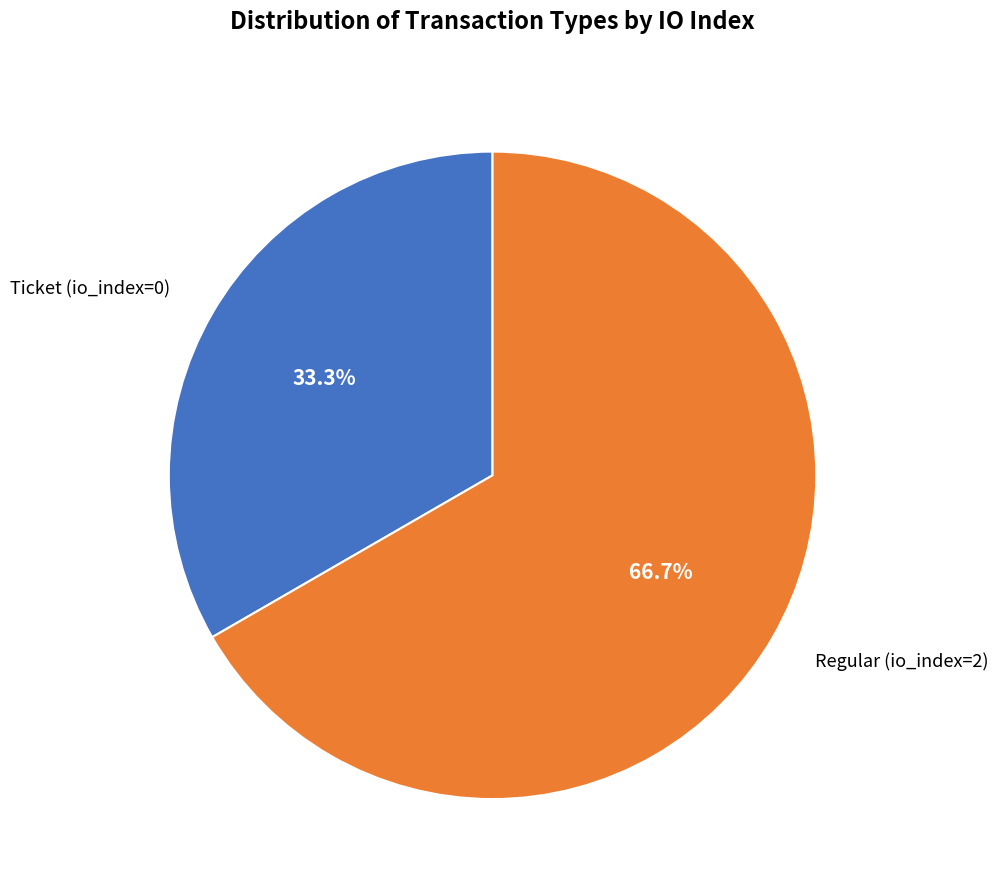

What portion of the pie excludes Regular (io_index=2)?

33.3%